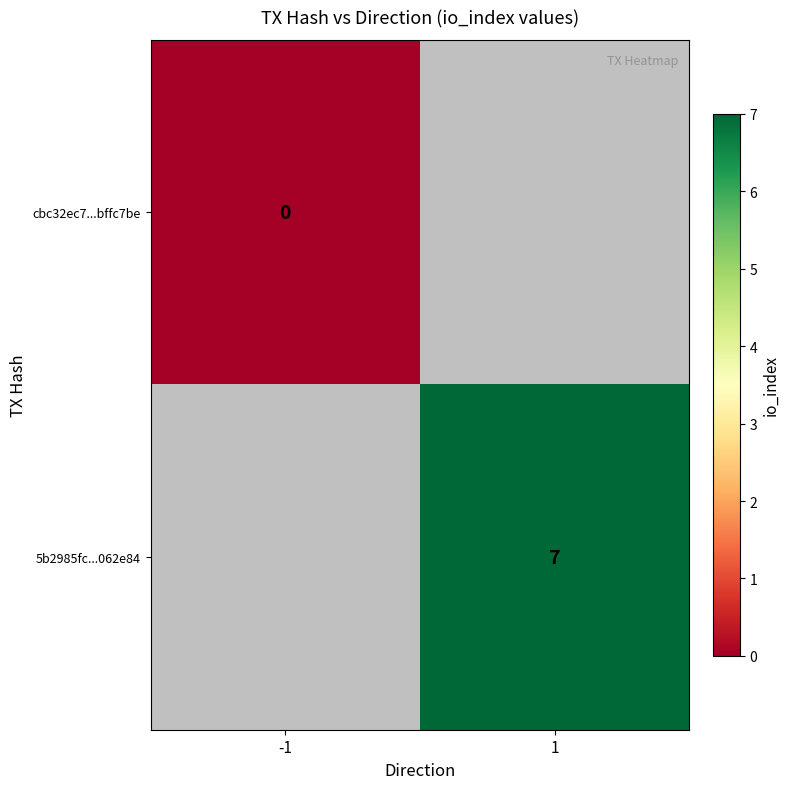

At which label is cbc32ec7...bffc7be closest to 0?

-1